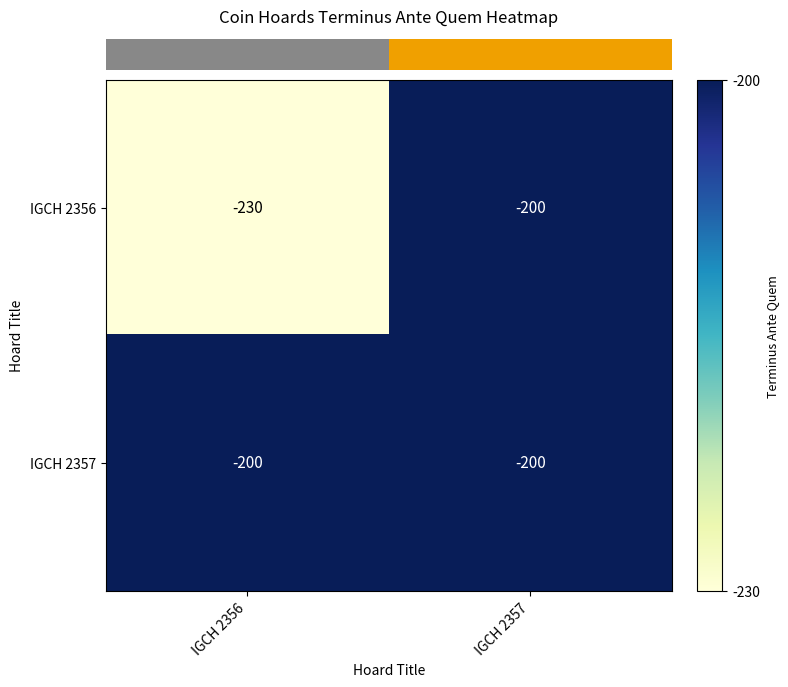

At which label is IGCH 2356 closest to -215?

IGCH 2356